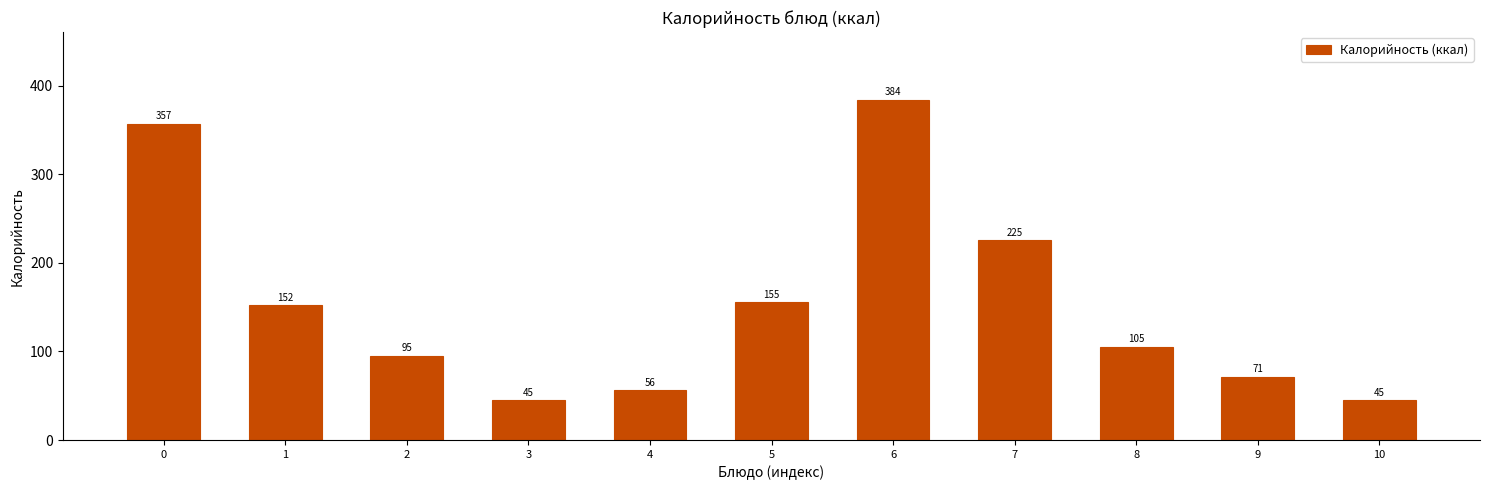

Which has a higher value, 3 or 9?

9